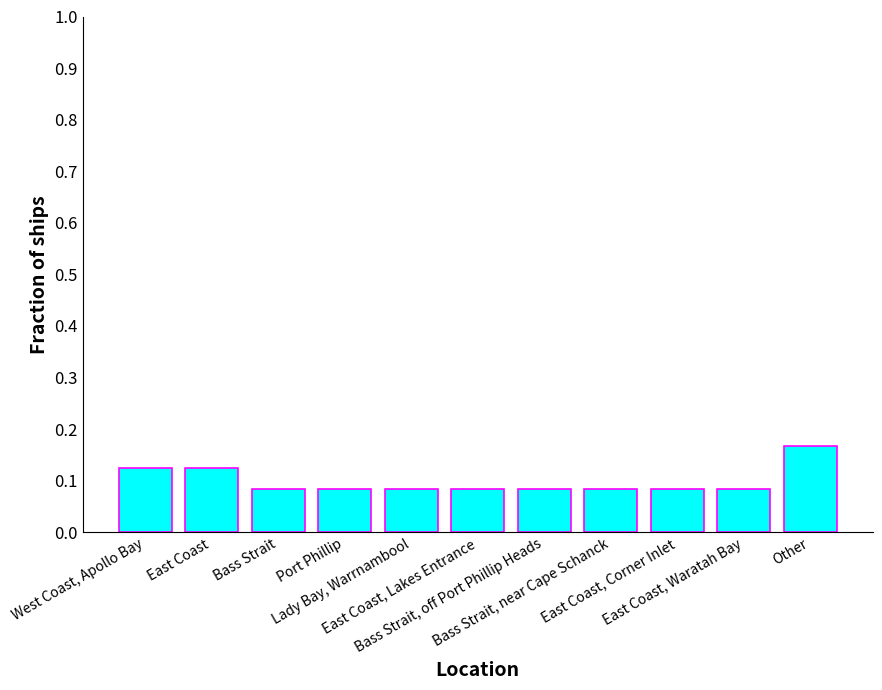

Are the bars horizontal?

No